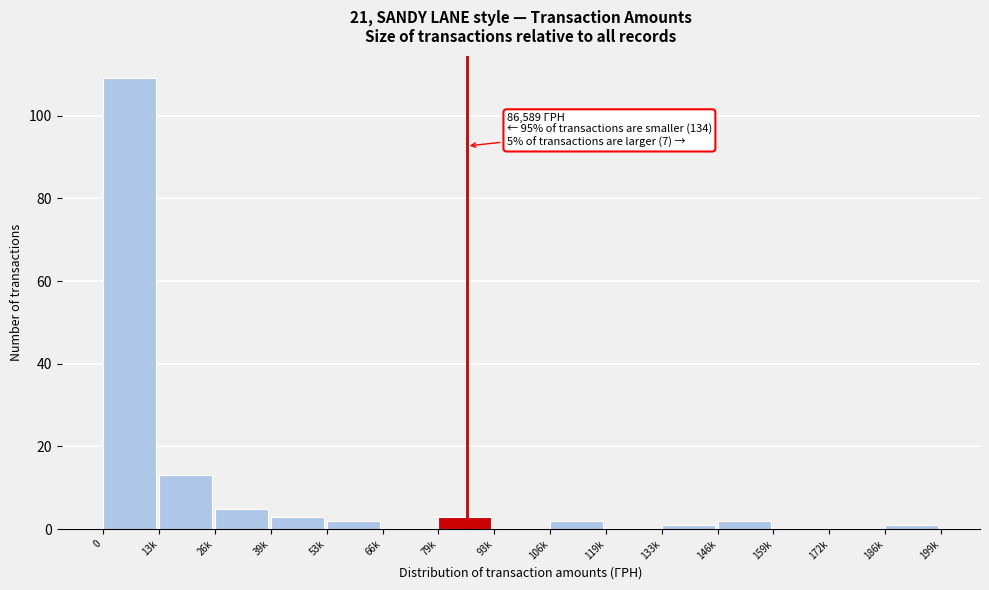

Reading left to right, extract all data points from this chart.

0=109	13k=13	26k=5	39k=3	53k=2	66k=0	79k=3	93k=0	106k=2	119k=0	133k=1	146k=2	159k=0	172k=0	186k=1